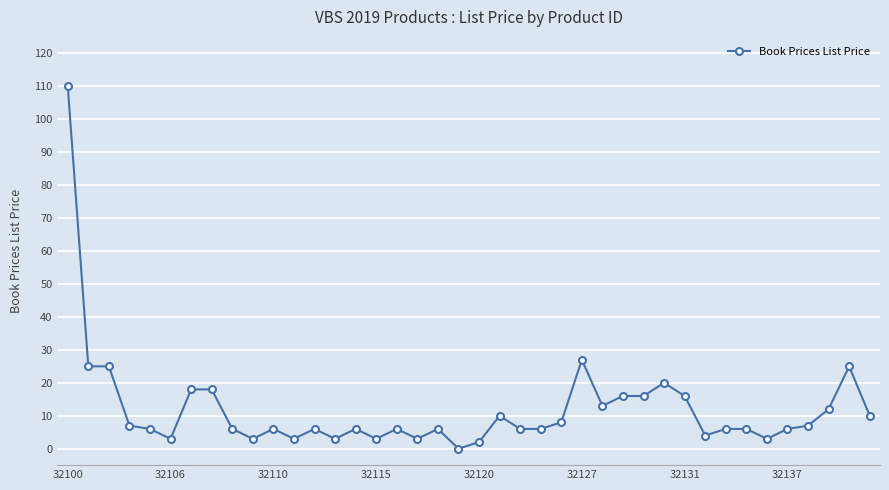

Reading left to right, what are all the values shown in this chart?

110.0	25.0	25.0	7.0	6.0	3.0	18.0	18.0	6.0	3.0	6.0	3.0	6.0	3.0	6.0	3.0	6.0	3.0	6.0	0.0	2.0	10.0	6.0	6.0	8.0	27.0	13.0	16.0	16.0	20.0	16.0	4.0	6.0	6.0	3.0	6.0	7.0	12.0	25.0	10.0